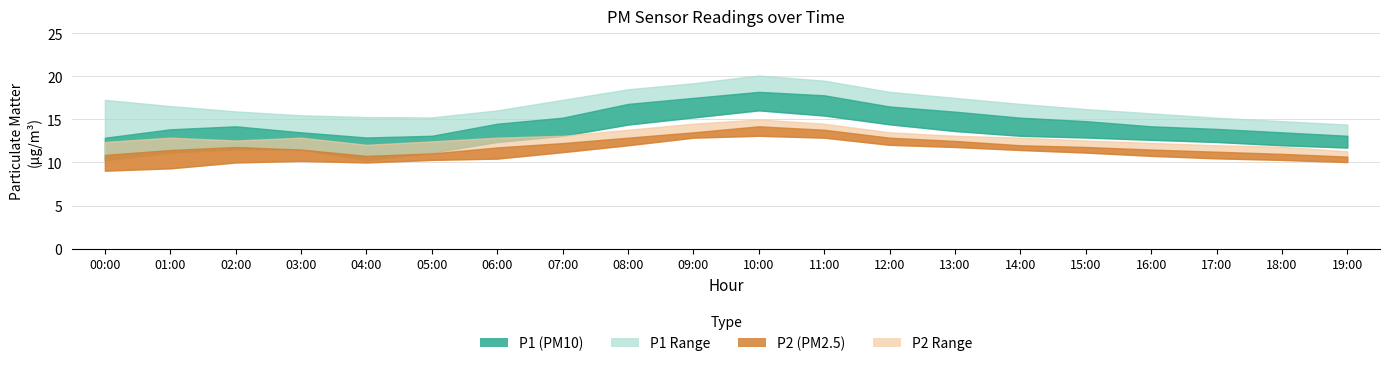

How many values in the P2_lower series exceed 10?

16